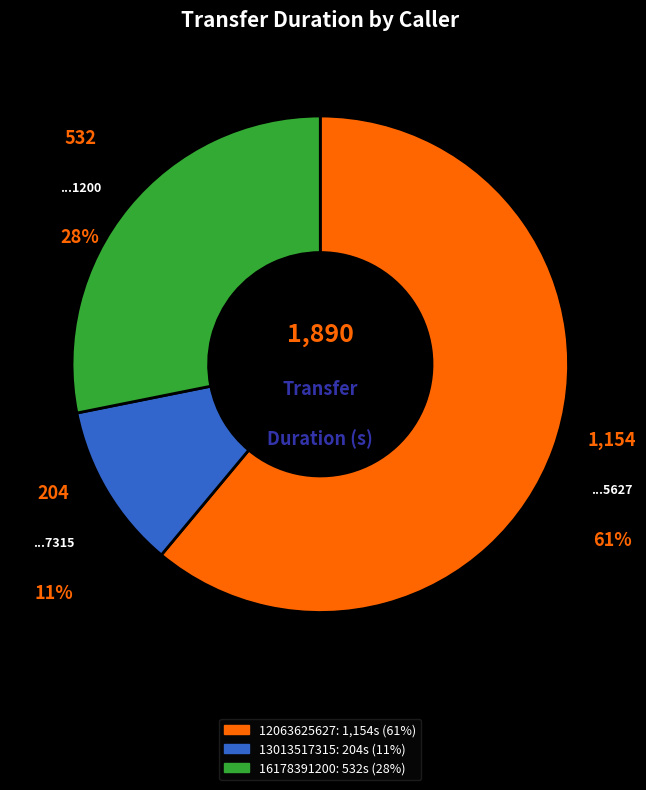

Do 13013517315 and 12063625627 together represent more than half of the pie?

Yes